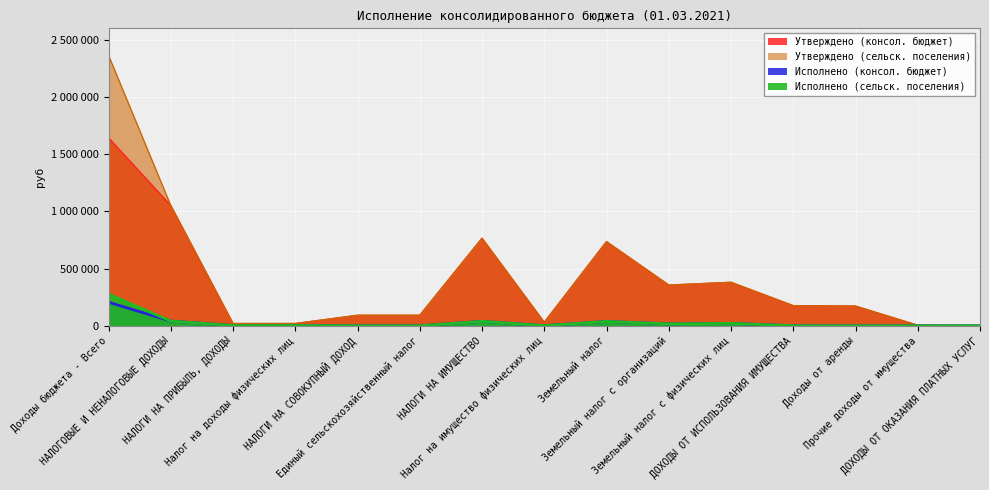

True or false: Исполнено (консол. бюджет) has a value of -140987.2 at ДОХОДЫ ОТ ОКАЗАНИЯ ПЛАТНЫХ УСЛУГ.

False